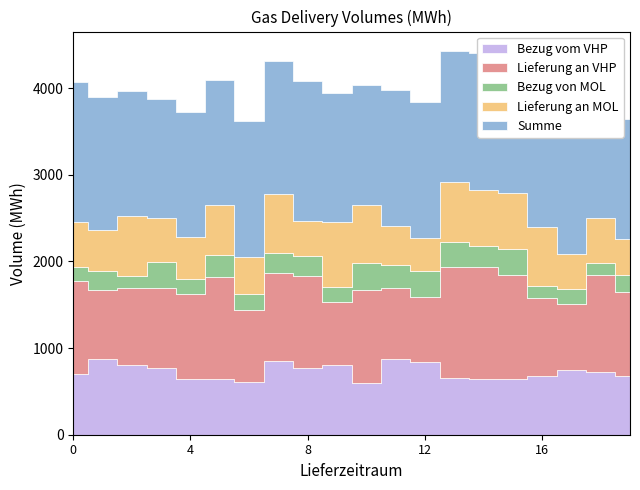

True or false: Lieferung an MOL and Lieferung an VHP intersect in this chart.

False